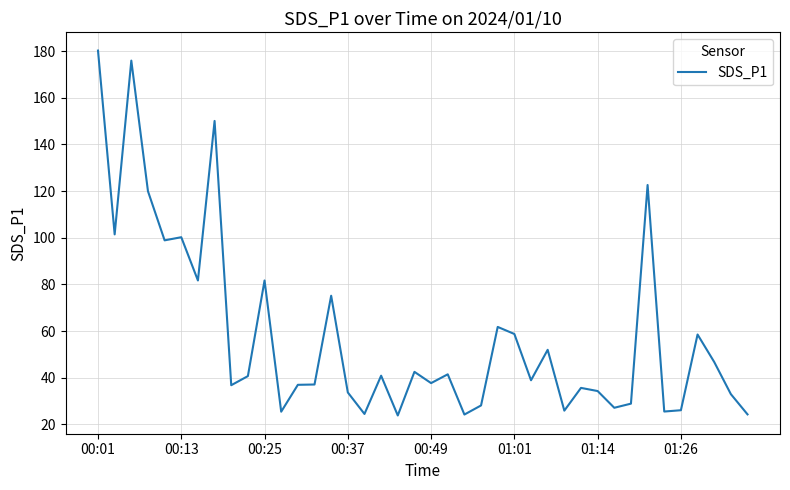

How many lines are shown in the chart?

1